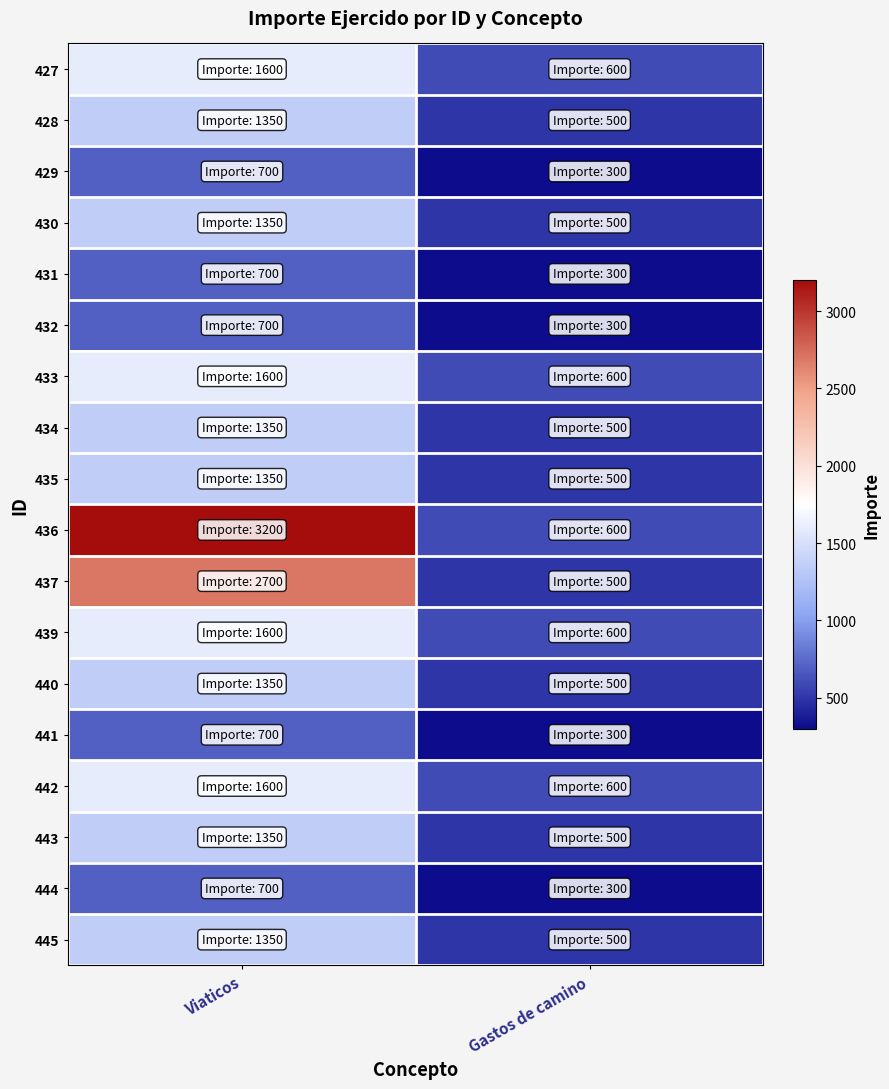

At how many categories does at least one series exceed 1096?

1